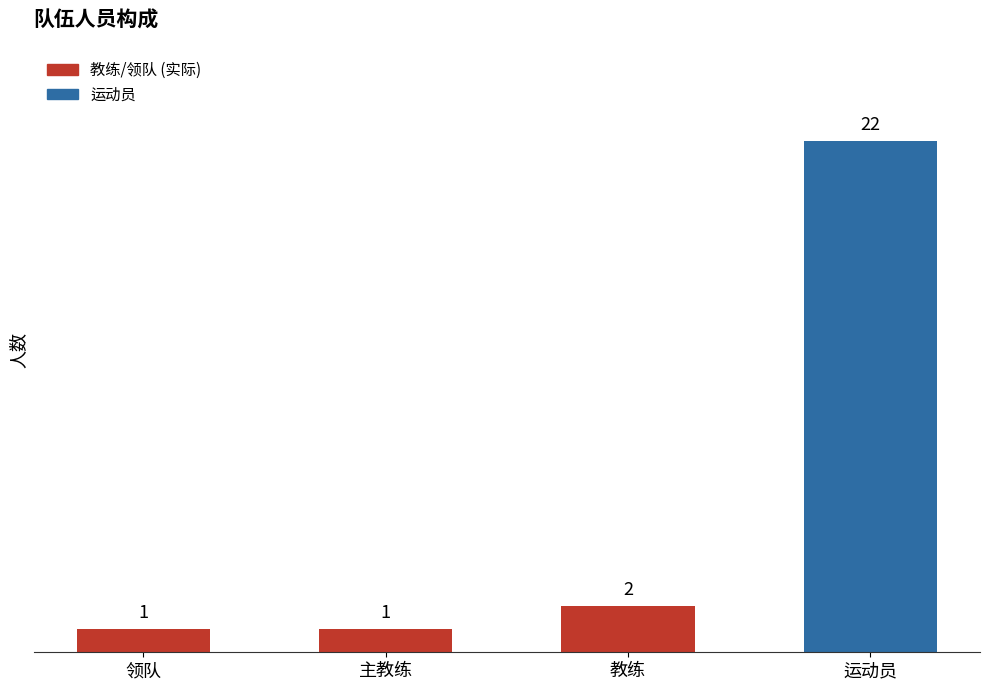

What position from the right is 运动员?

1